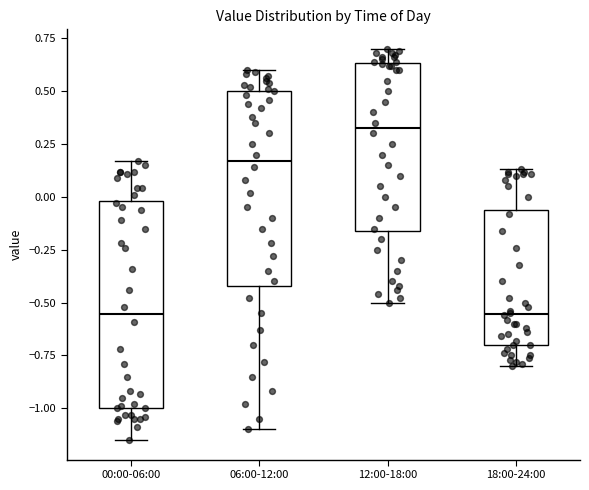

Comparing the boxes themselves (not the whiskers), which one is the tallest?

00:00-06:00